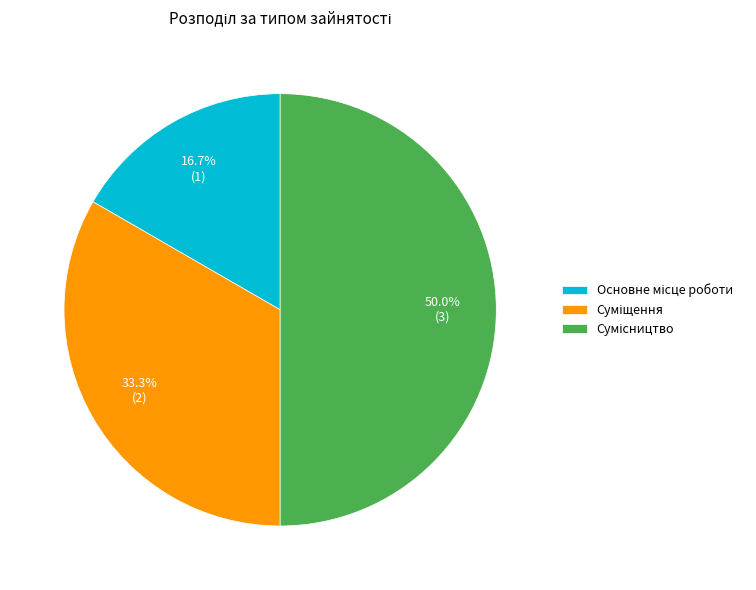

How many segments does this pie chart have?

3